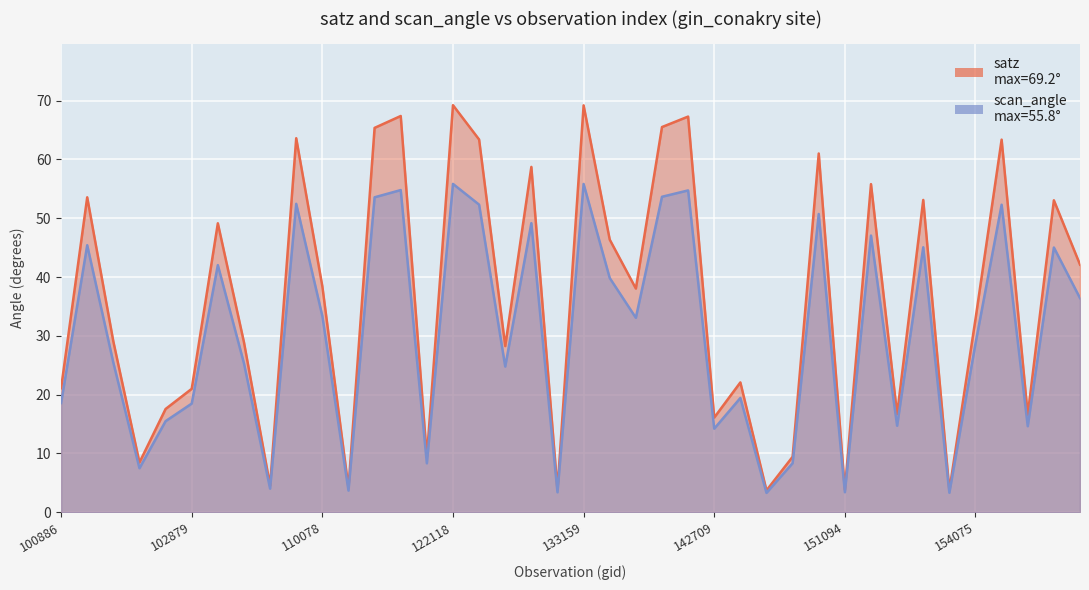

True or false: scan_angle and satz intersect in this chart.

False